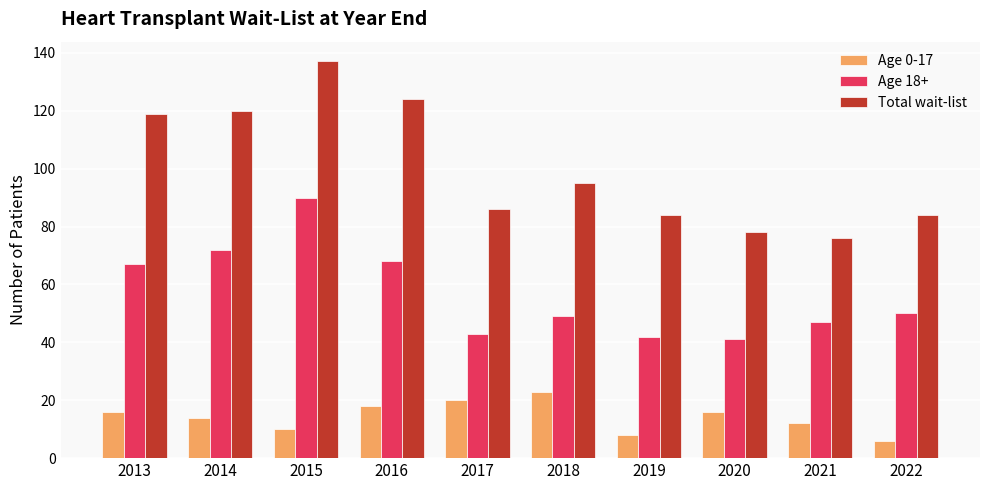

Reading left to right, extract all data points from this chart.

Age 0-17: 2013=16	2014=14	2015=10	2016=18	2017=20	2018=23	2019=8	2020=16	2021=12	2022=6
Age 18+: 2013=67	2014=72	2015=90	2016=68	2017=43	2018=49	2019=42	2020=41	2021=47	2022=50
Total wait-list: 2013=119	2014=120	2015=137	2016=124	2017=86	2018=95	2019=84	2020=78	2021=76	2022=84